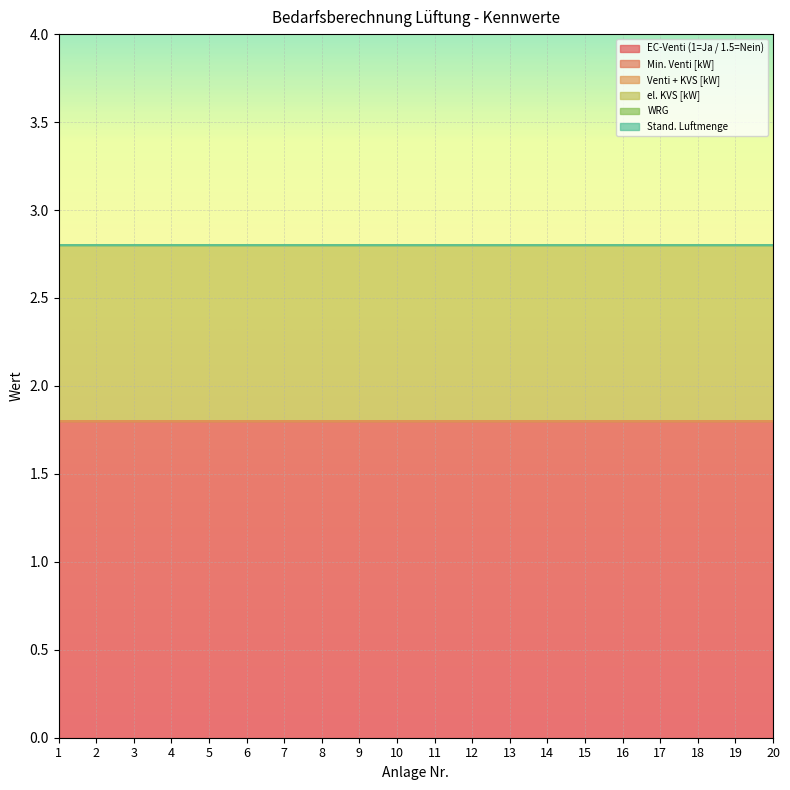

What are all the series names shown in the legend?

EC-Venti (1=Ja / 1.5=Nein), Min. Venti [kW], Venti + KVS [kW], el. KVS [kW], WRG, Stand. Luftmenge